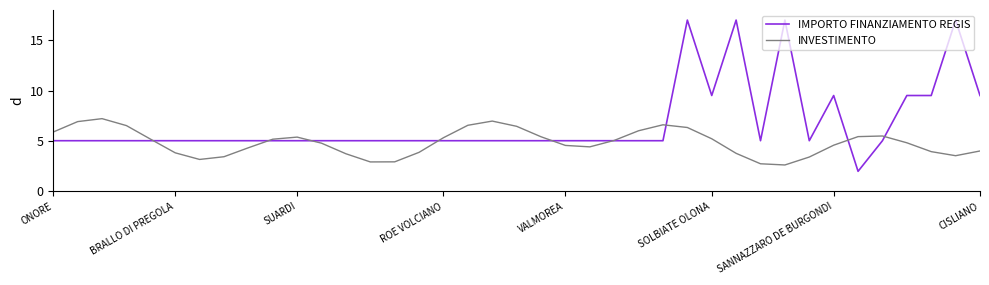

What is the minimum value shown in the chart?

2.0